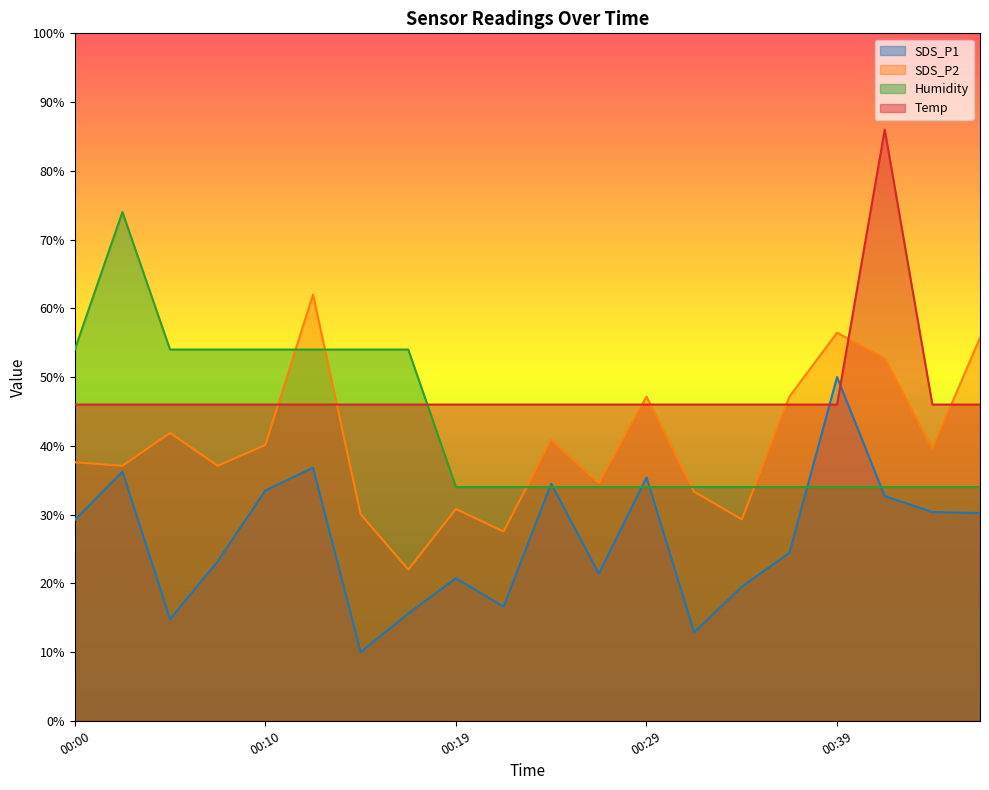

How many data points in SDS_P1 are above 29?

10